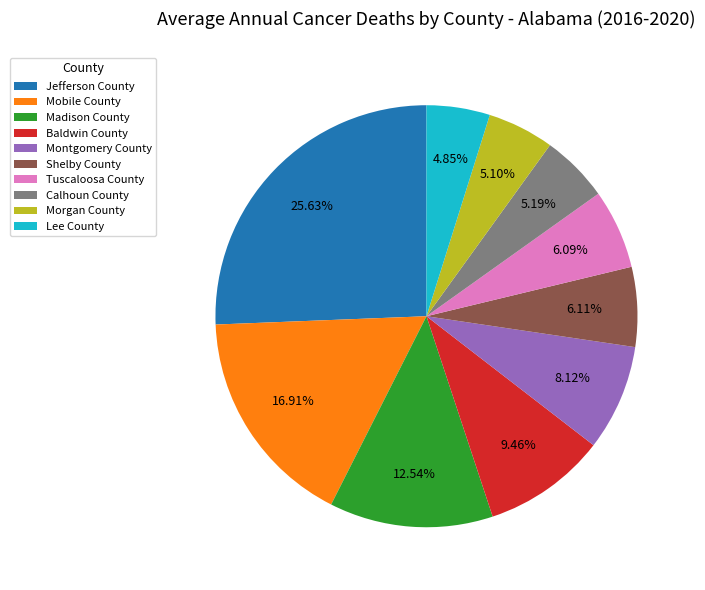

Is there any slice that represents more than half of the pie?

No